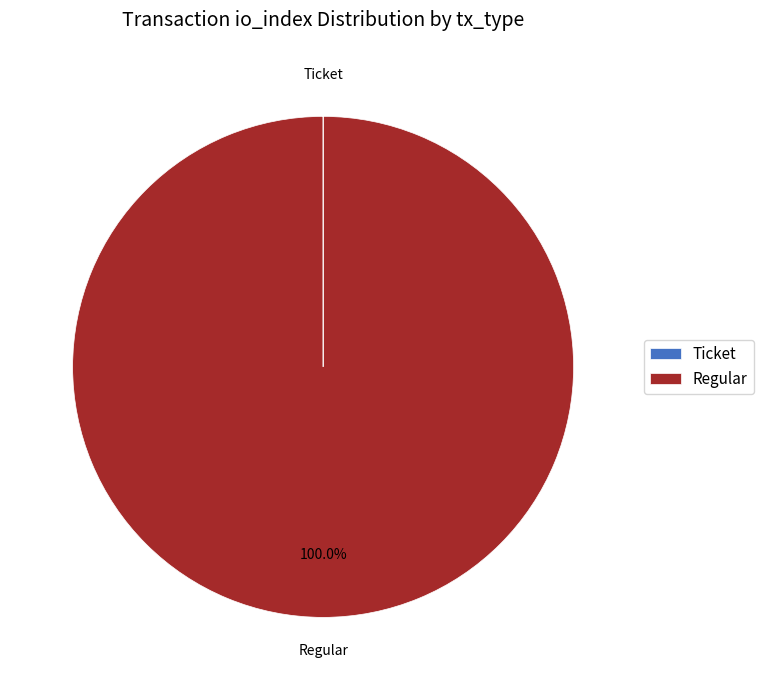

Which category has the biggest portion of the pie?

Regular